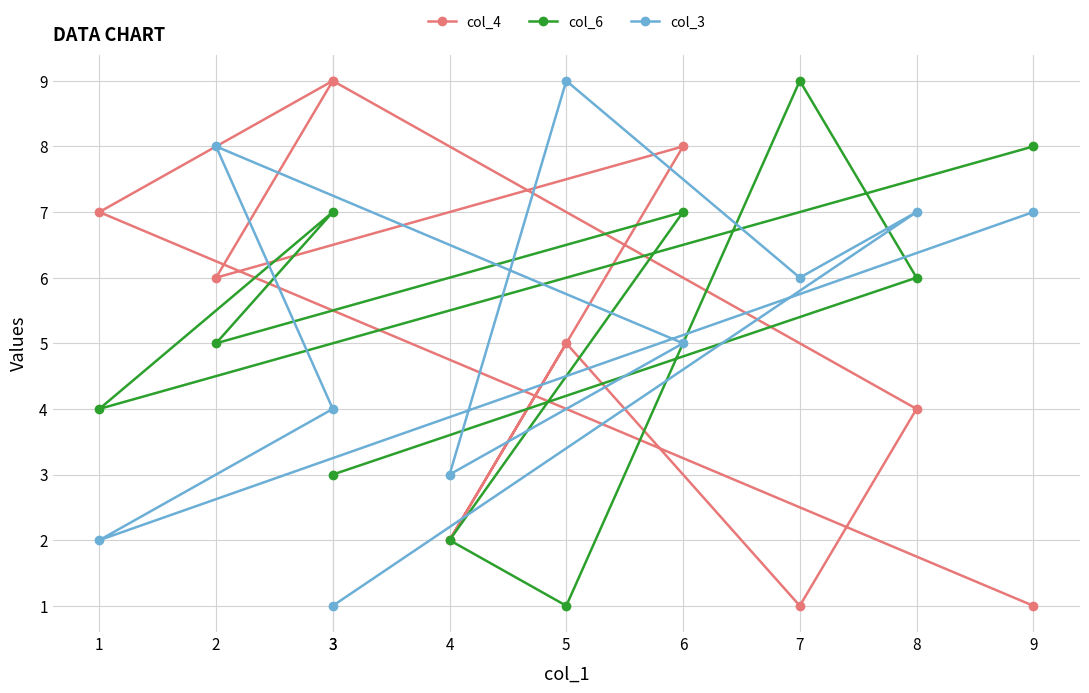

Reading left to right, transcribe all the data shown in this chart.

col_4: 9=1	1=7	3=9	2=6	6=8	4=2	5=5	7=1	8=4	3=9
col_6: 9=8	1=4	3=7	2=5	6=7	4=2	5=1	7=9	8=6	3=3
col_3: 9=7	1=2	3=4	2=8	6=5	4=3	5=9	7=6	8=7	3=1